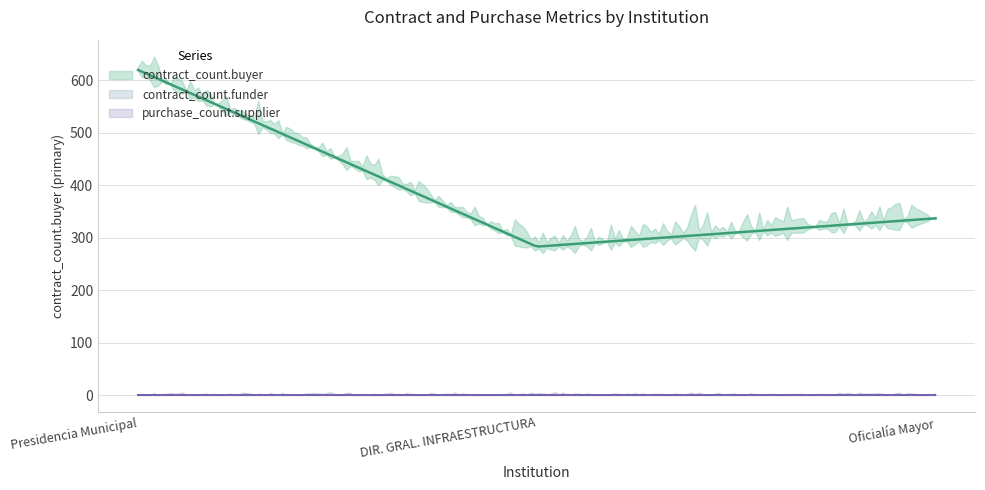

What is the spread (max minus min) of values at Oficialía Mayor?

337